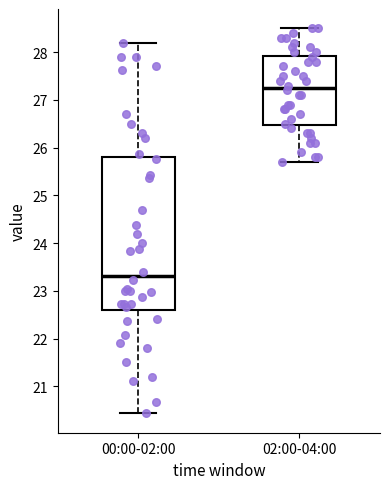

Where does the upper whisker of the box for 00:00-02:00 end on the y-axis? The values are not printed on the chart, so give them approximately, as read against the axis.

28.2